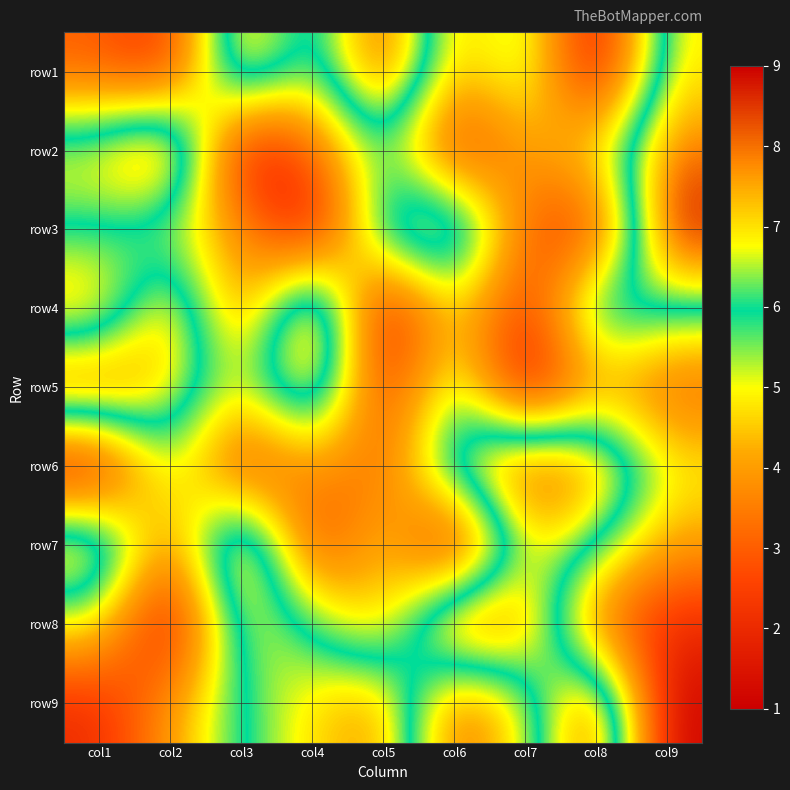

Reading left to right, extract all data points from this chart.

row1: col1=3	col2=2	col3=8	col4=5	col5=9	col6=4	col7=6	col8=1	col9=7
row2: col1=7	col2=9	col3=1	col4=3	col5=6	col6=2	col7=4	col8=5	col9=8
row3: col1=6	col2=5	col3=4	col4=1	col5=7	col6=8	col7=3	col8=2	col9=9
row4: col1=4	col2=8	col3=3	col4=9	col5=1	col6=5	col7=2	col8=7	col9=6
row5: col1=9	col2=7	col3=5	col4=8	col5=2	col6=6	col7=1	col8=4	col9=3
row6: col1=1	col2=6	col3=2	col4=4	col5=3	col6=7	col7=9	col8=8	col9=5
row7: col1=8	col2=3	col3=9	col4=2	col5=5	col6=1	col7=7	col8=6	col9=4
row8: col1=5	col2=1	col3=7	col4=6	col5=4	col6=9	col7=8	col8=3	col9=2
row9: col1=2	col2=4	col3=6	col4=7	col5=8	col6=3	col7=5	col8=9	col9=1